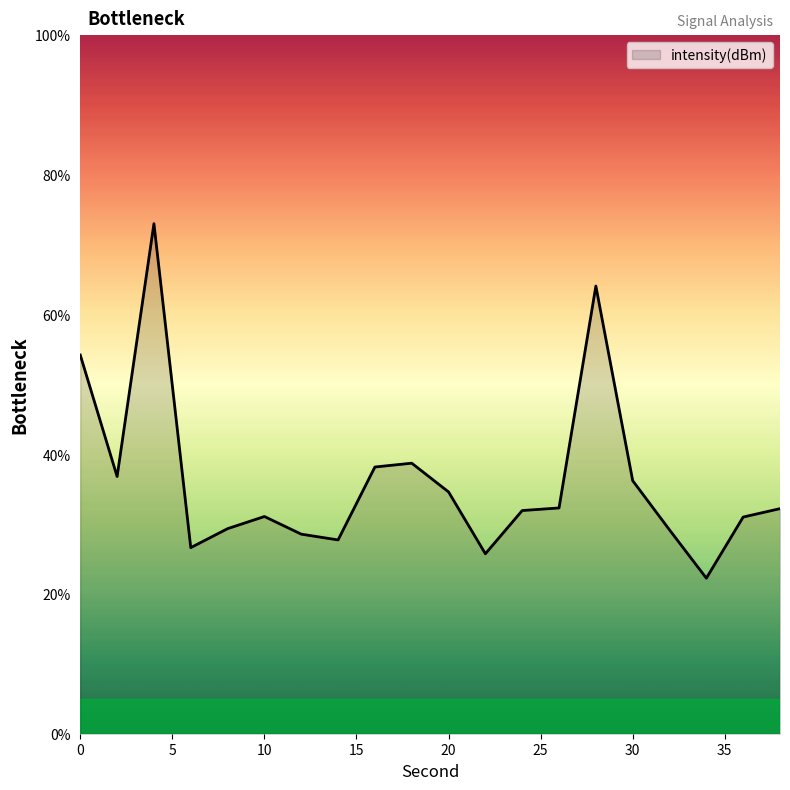

What is the difference between the maximum and minimum values?

50.8